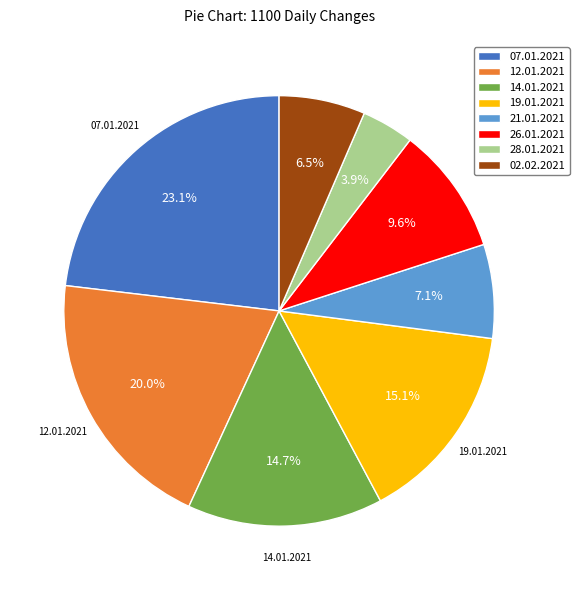

Does 26.01.2021 represent more than half of the total?

No